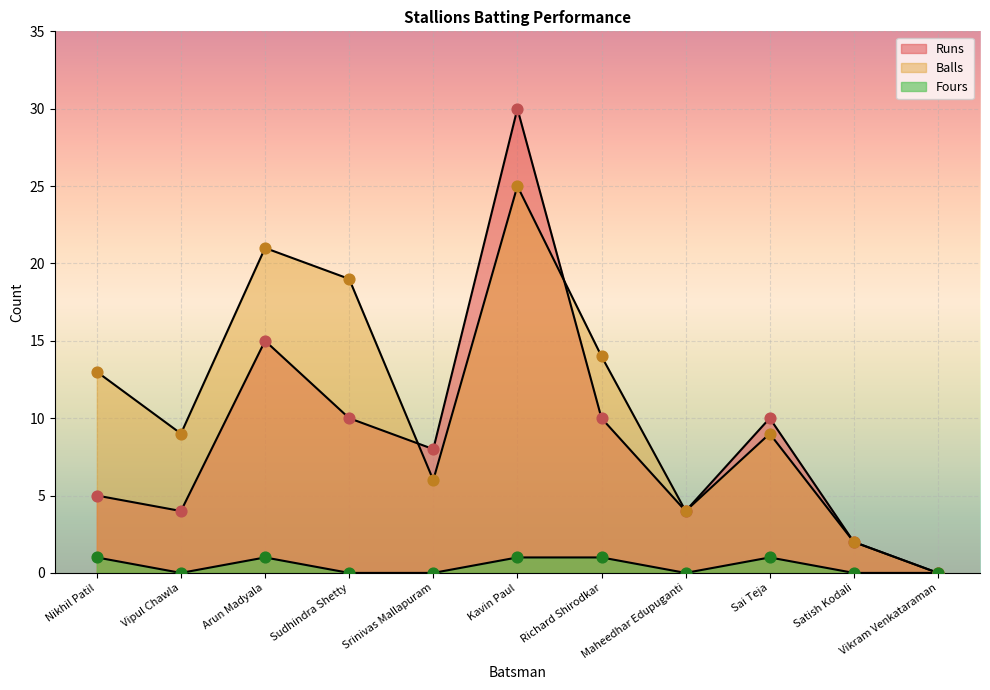

What is the total value across all series at Maheedhar Edupuganti?

8